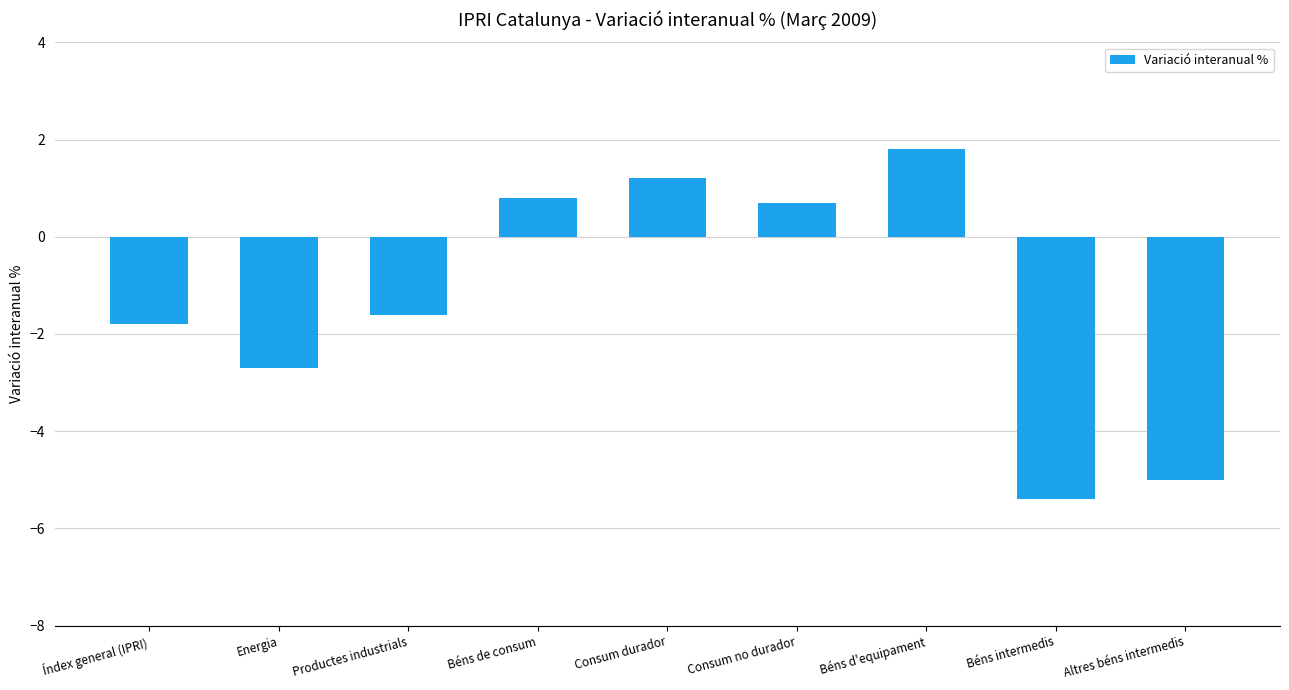

What is the label of the 5th bar from the left?

Consum durador